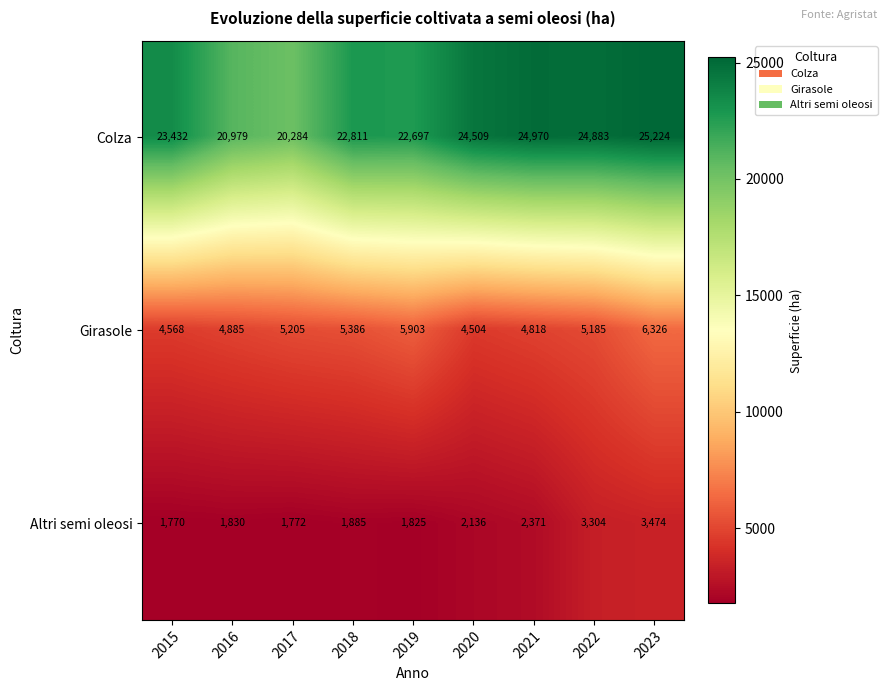

What is the spread (max minus min) of values at 2016?

19149